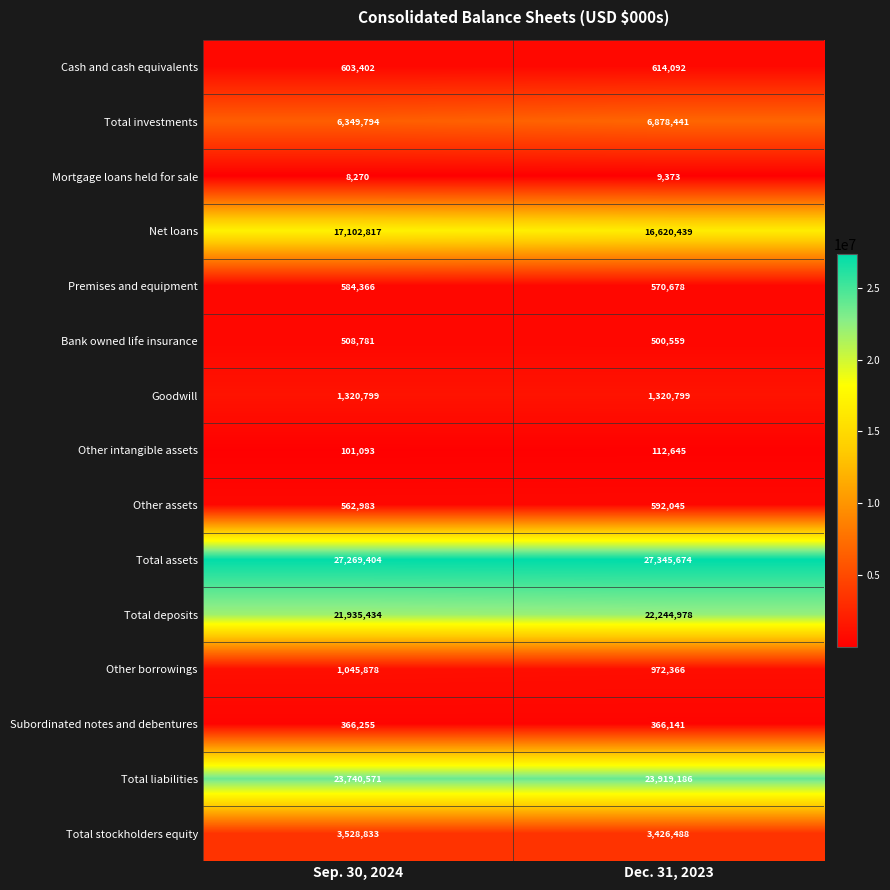

Rank the series at Dec. 31, 2023 from lowest to highest value.

Mortgage loans held for sale, Other intangible assets, Subordinated notes and debentures, Bank owned life insurance, Premises and equipment, Other assets, Cash and cash equivalents, Other borrowings, Goodwill, Total stockholders equity, Total investments, Net loans, Total deposits, Total liabilities, Total assets